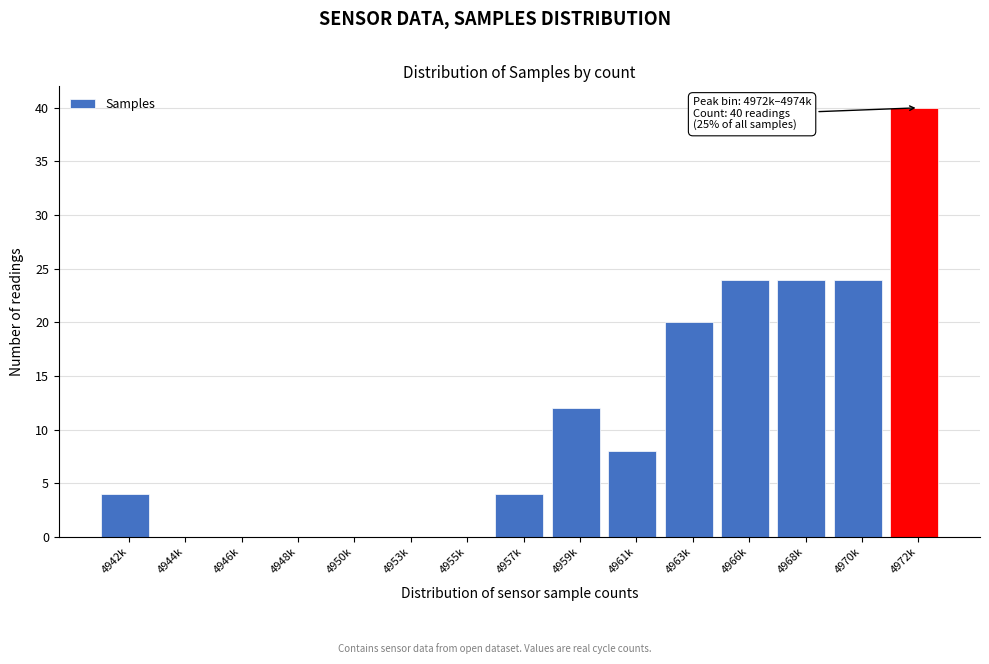

Reading left to right, list all the values displayed in this chart.

4942k=4	4944k=0	4946k=0	4948k=0	4950k=0	4953k=0	4955k=0	4957k=4	4959k=12	4961k=8	4963k=20	4966k=24	4968k=24	4970k=24	4972k=40